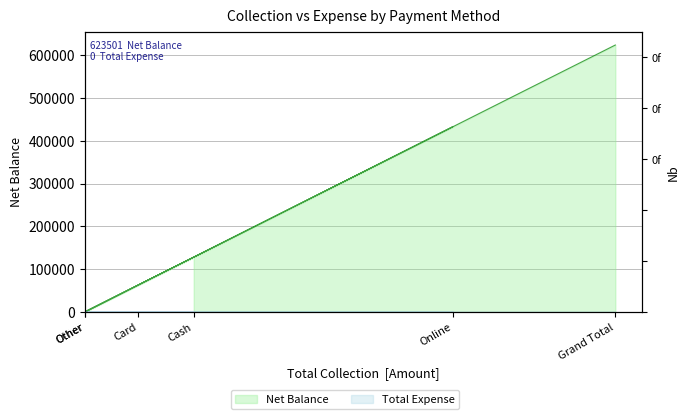

Does the chart have visible grid lines?

Yes